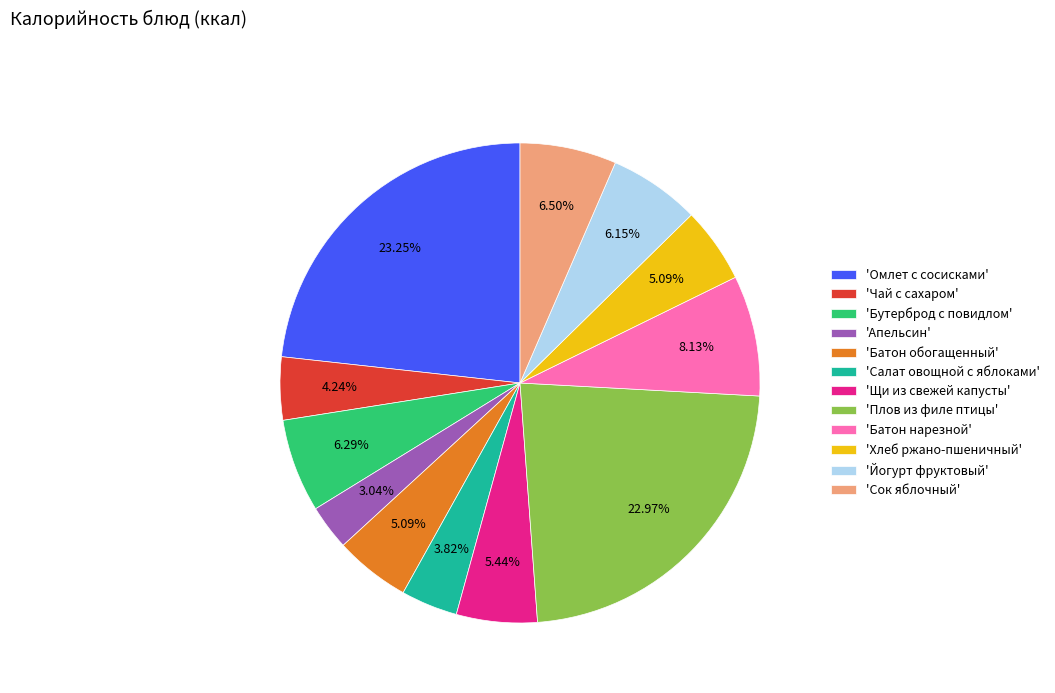

Which slice is the smallest?

'Апельсин'